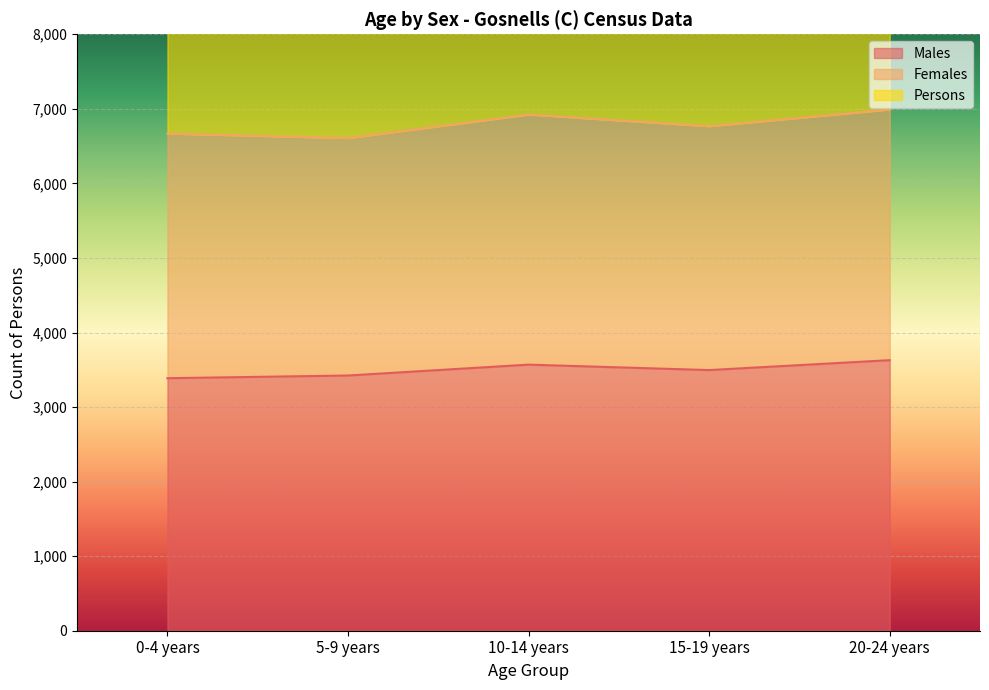

What is the average value of the Persons series?

13583